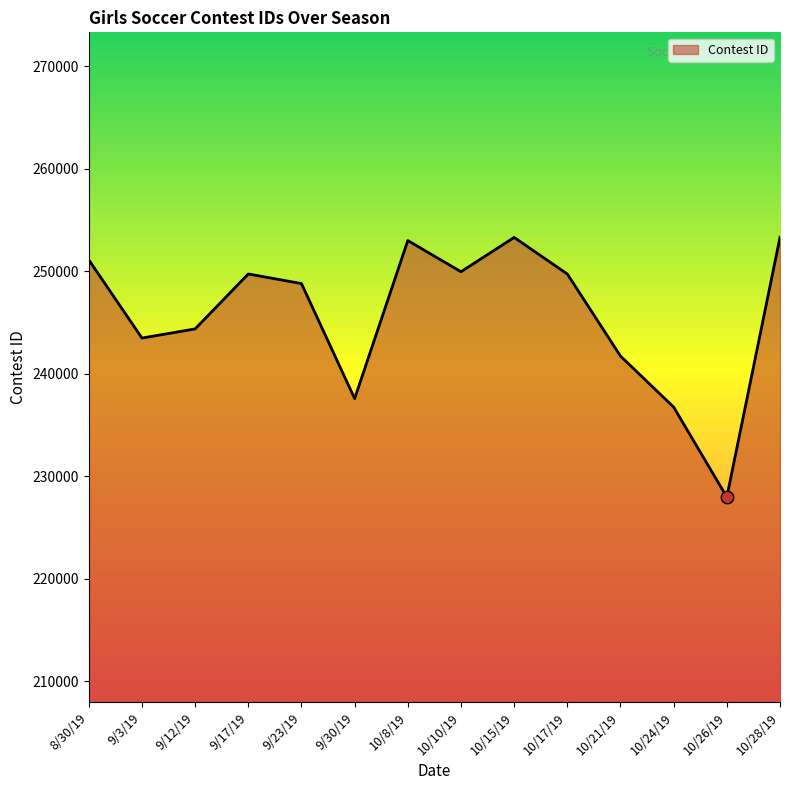

Between 9/23/19 and 10/17/19, which is larger?

10/17/19